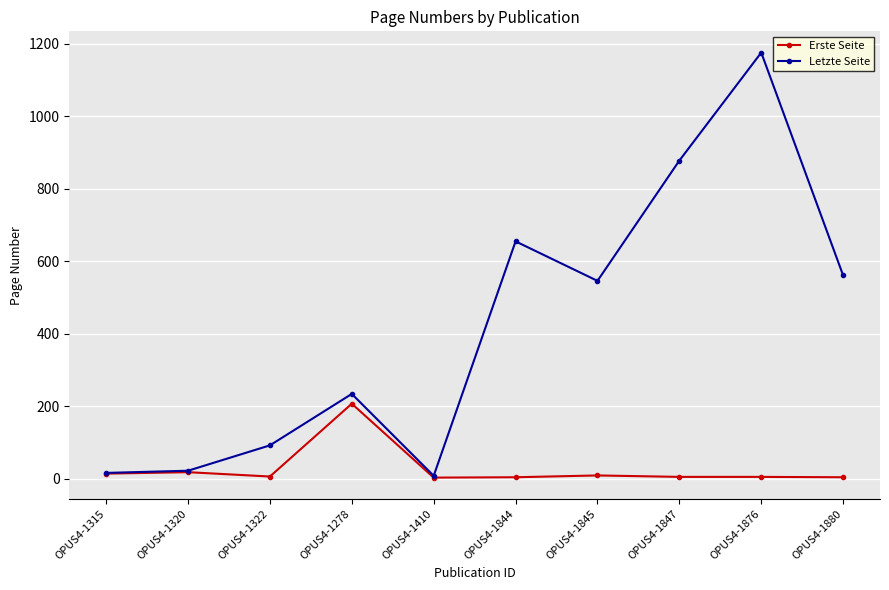

At which category does the chart reach its peak across all series?

OPUS4-1876